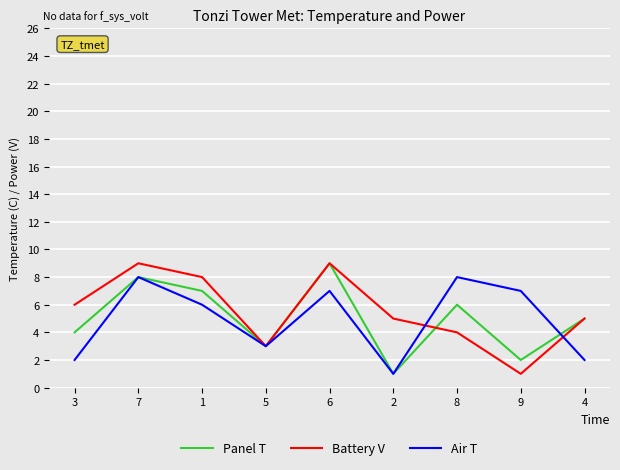

Is the value of Panel T at 1 greater than the value of Battery V at 6?

No